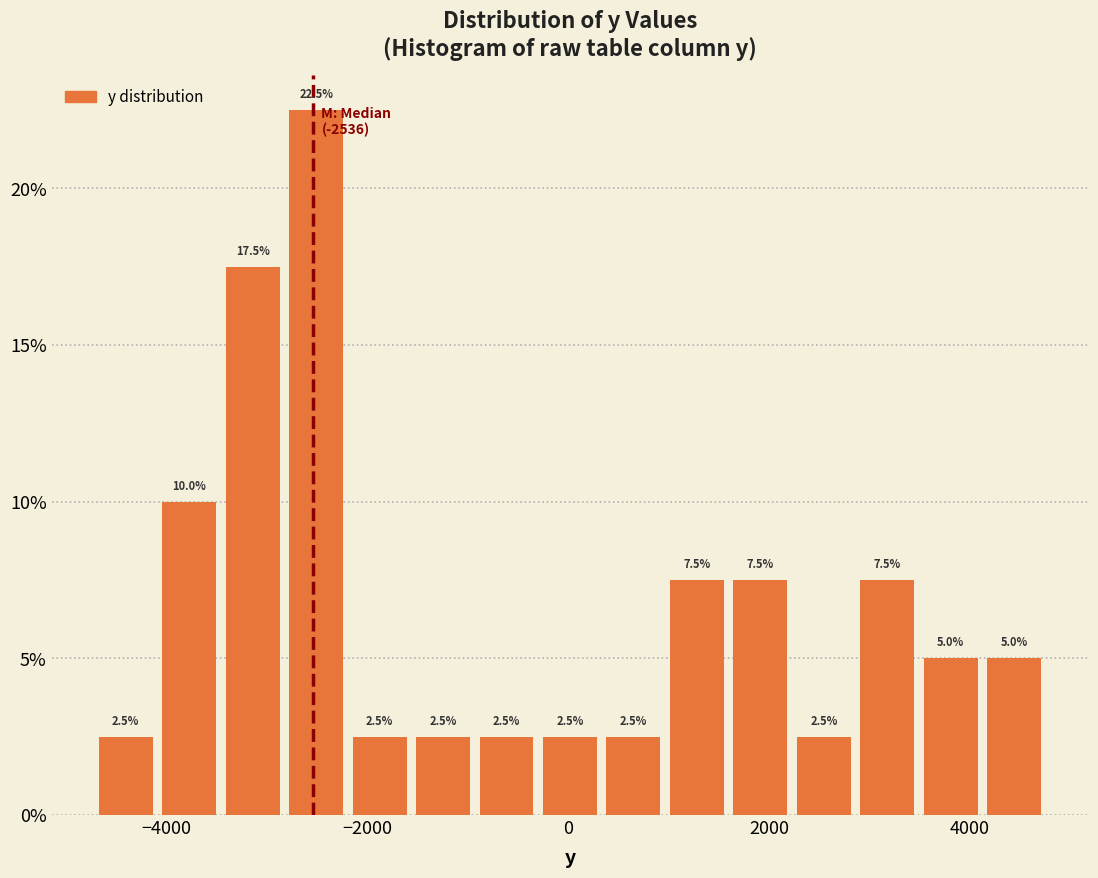

Read against the x-axis, roughly where is the centre of the tallest bar?

-2600